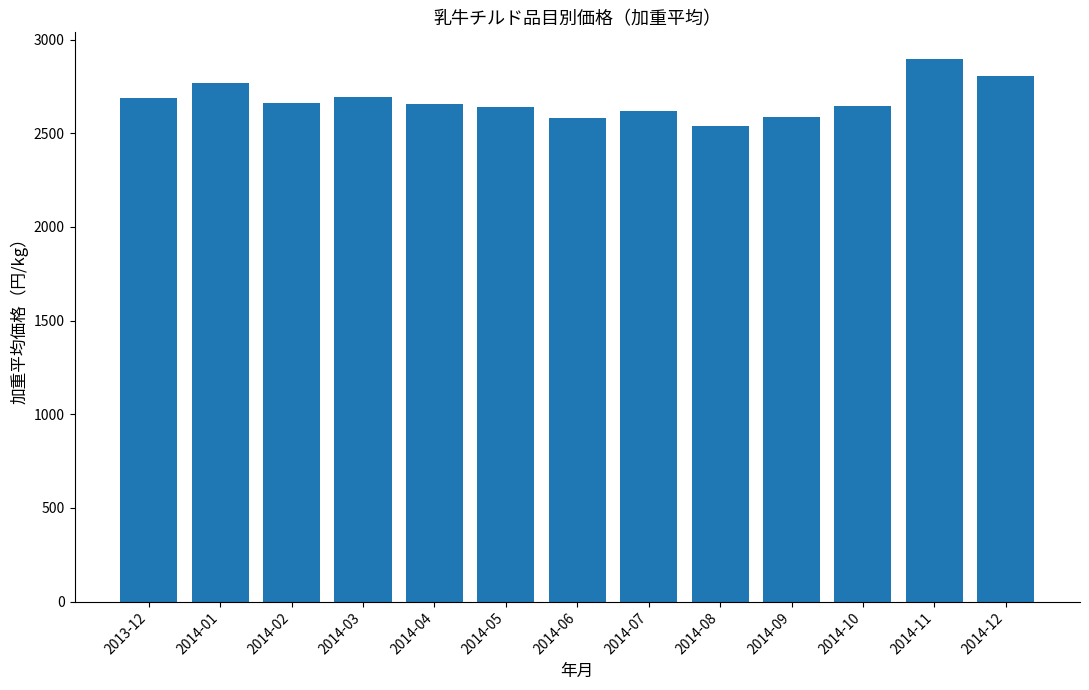

How many values are below 2655?

6